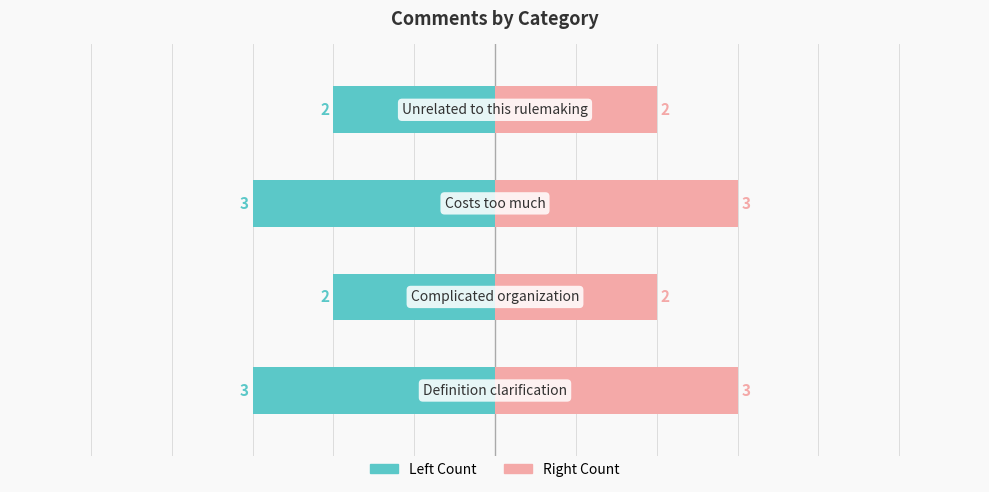

Reading right to left, list all the values displayed in this chart.

Comments in Category: -2	-3	-2	-3
Count: 2	3	2	3